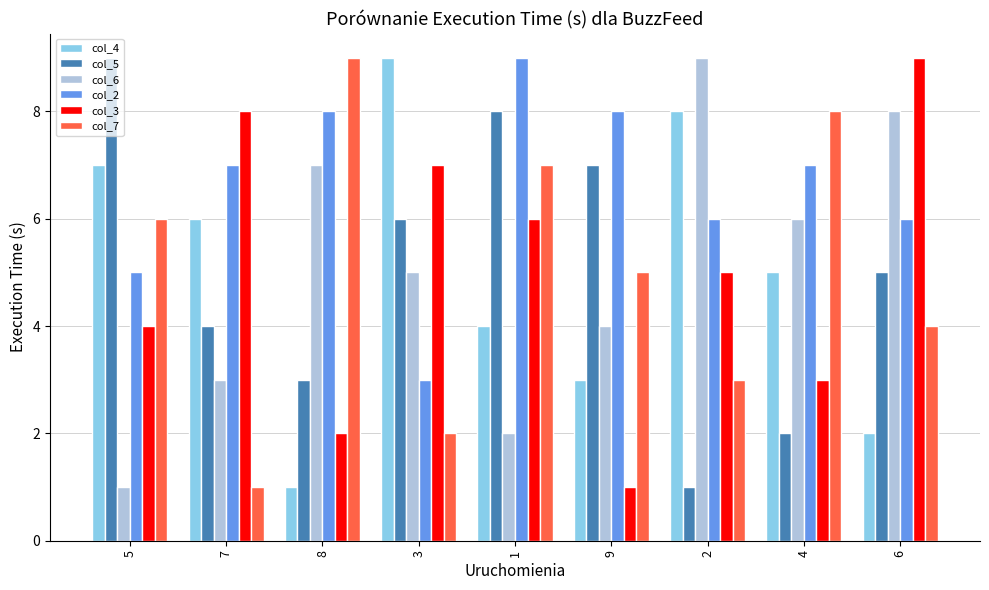

What is the label of the 6th bar from the right?

3